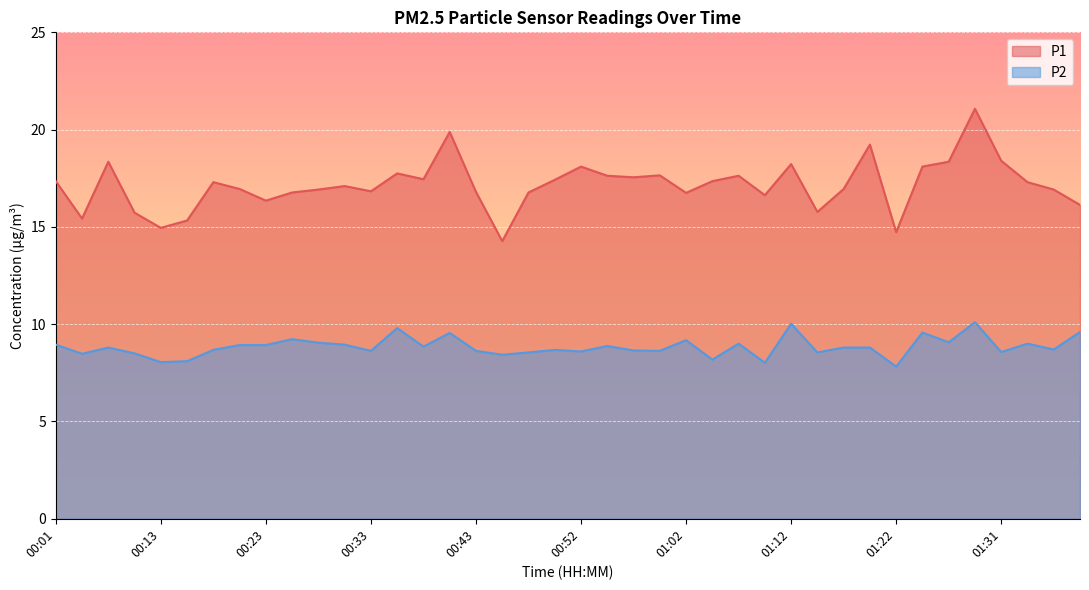

Count the number of categories in the chart.

40